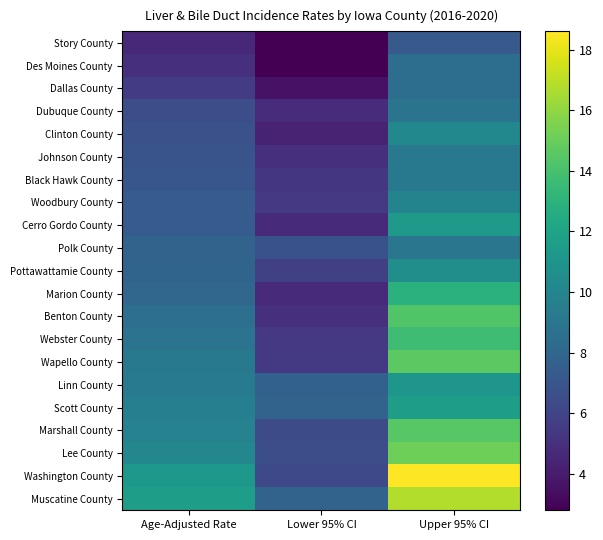

At how many categories does at least one series exceed 7?

3